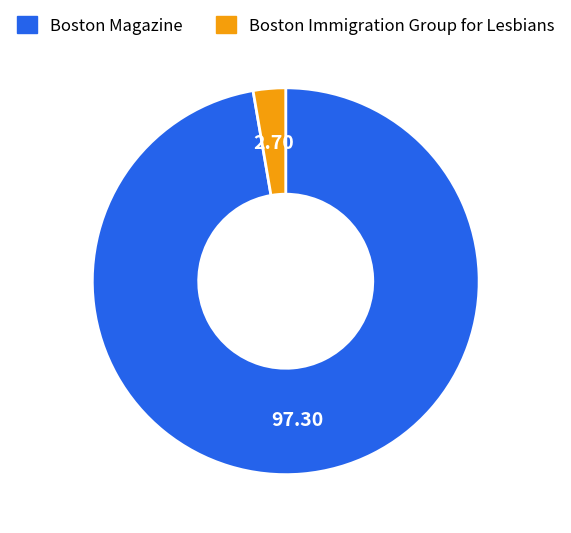

What is the smallest slice in the pie chart?

Boston Immigration Group for Lesbians